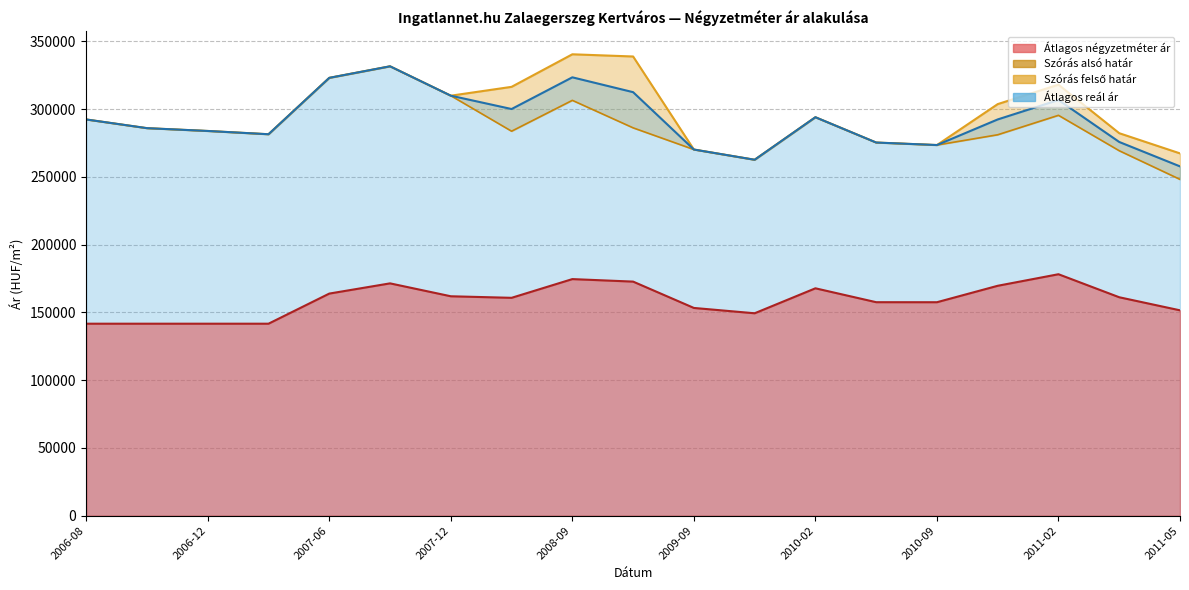

How many values in the Szórás felső határ_line series are below 292382?

9